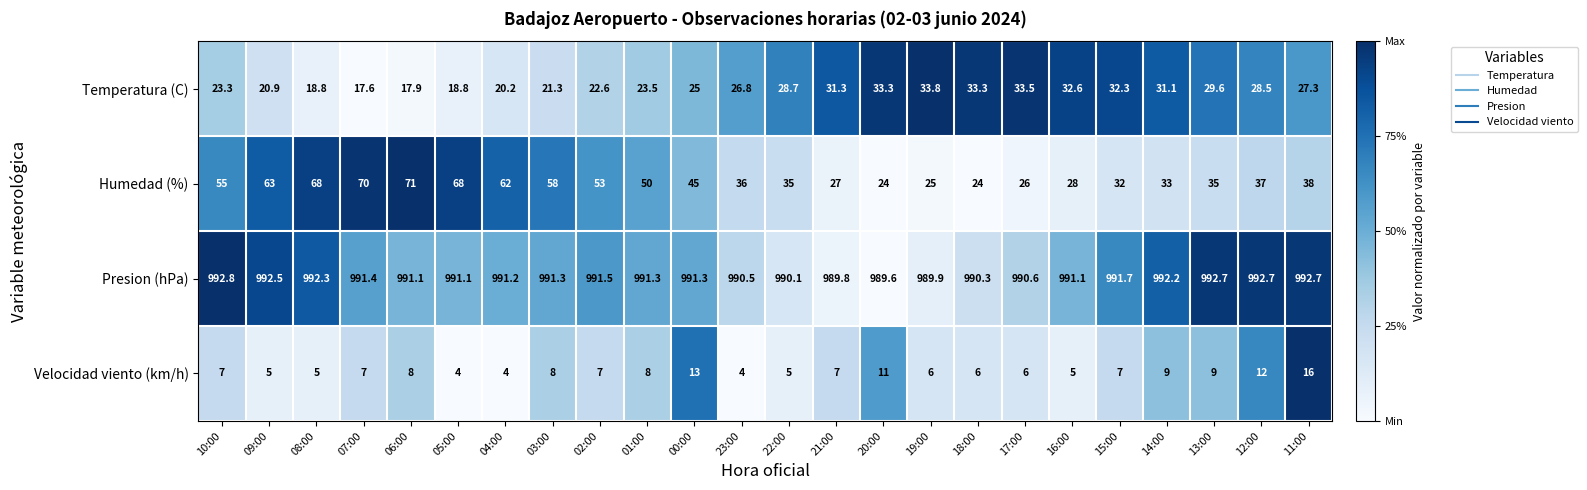

Is the value of Velocidad viento (km/h) at 21:00 greater than the value of Presion (hPa) at 10:00?

No